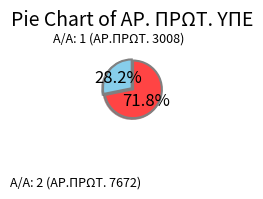

Combined, do Α/Α: 2 (ΑΡ.ΠΡΩΤ. 7672) and Α/Α: 1 (ΑΡ.ΠΡΩΤ. 3008) account for over 50%?

Yes